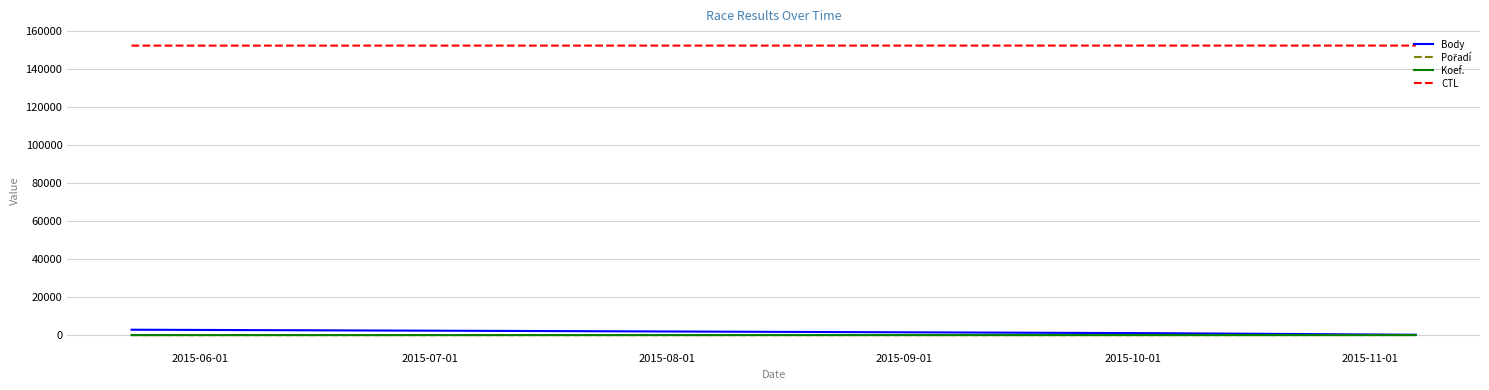

True or false: Body and CTL intersect in this chart.

False